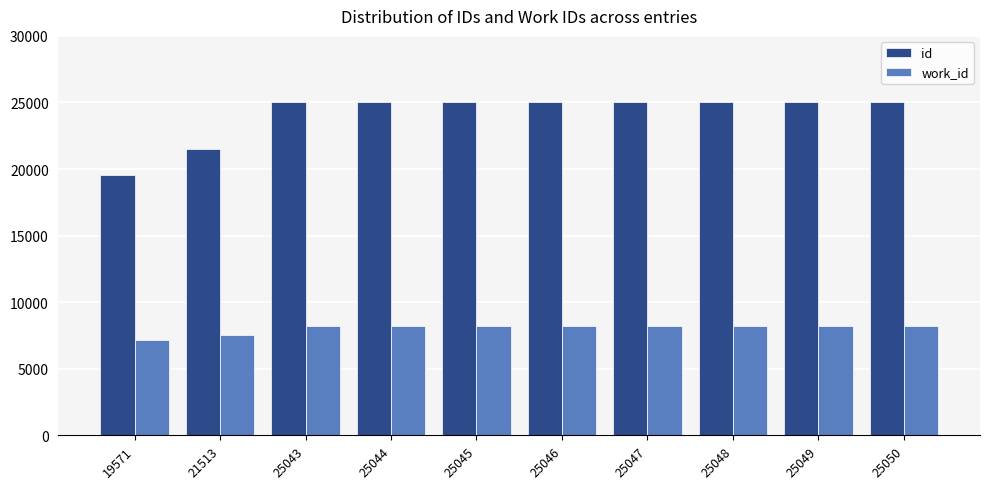

What is the difference between the maximum and minimum values in the work_id series?

1026